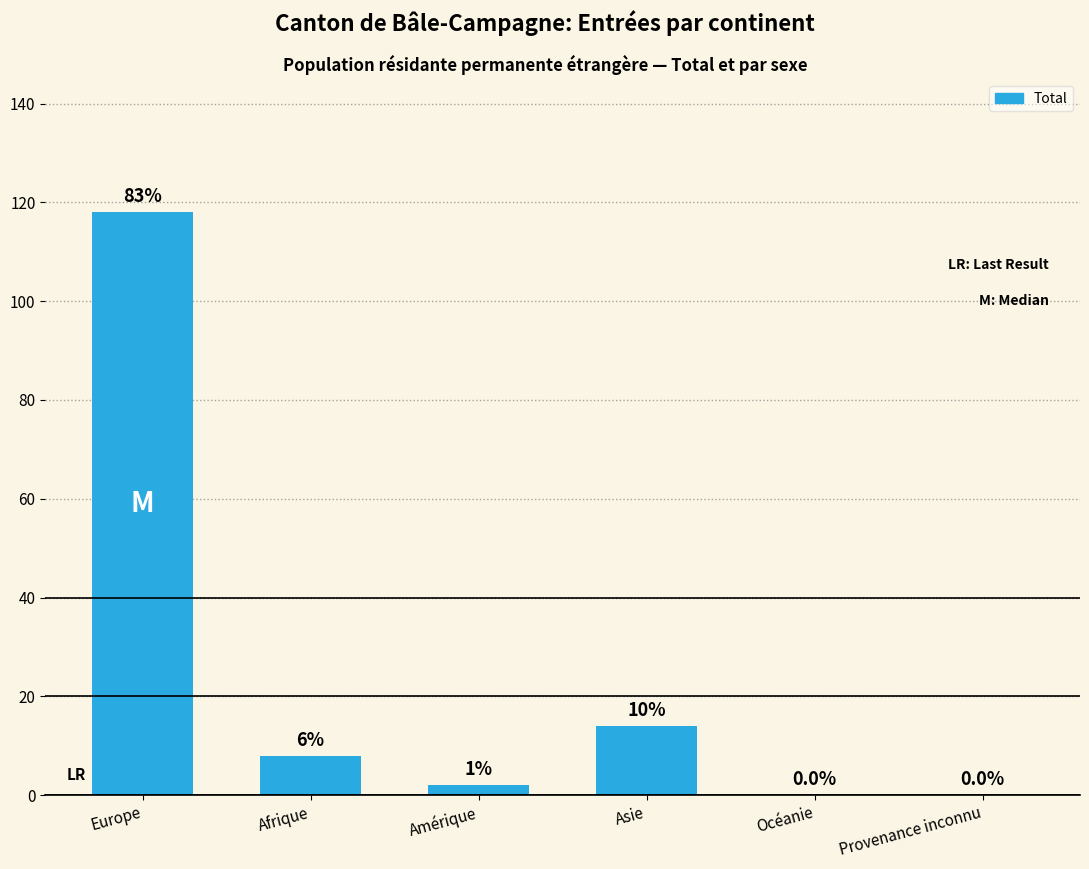

Which has a higher value, Europe or Amérique?

Europe